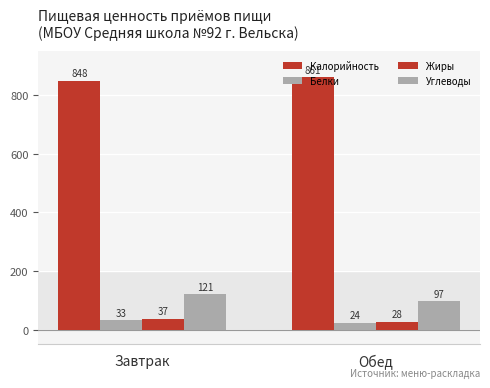

List the series in order of their peak value, lowest first.

Белки, Жиры, Углеводы, Калорийность